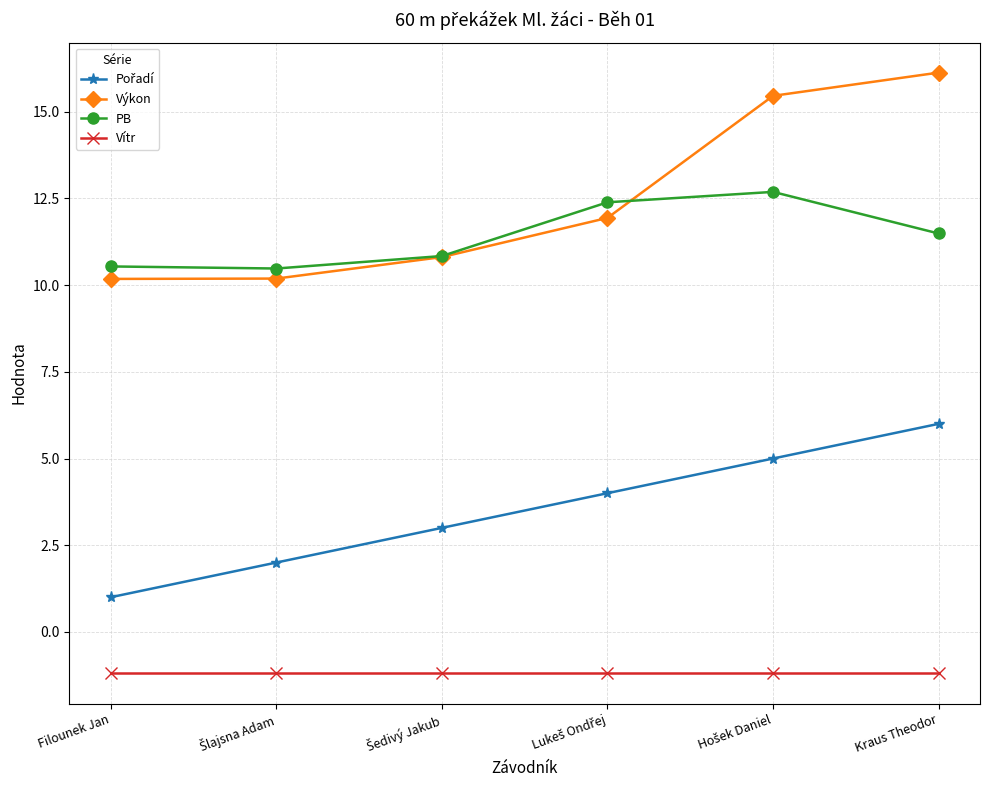

Which series has the largest total across all categories?

Výkon